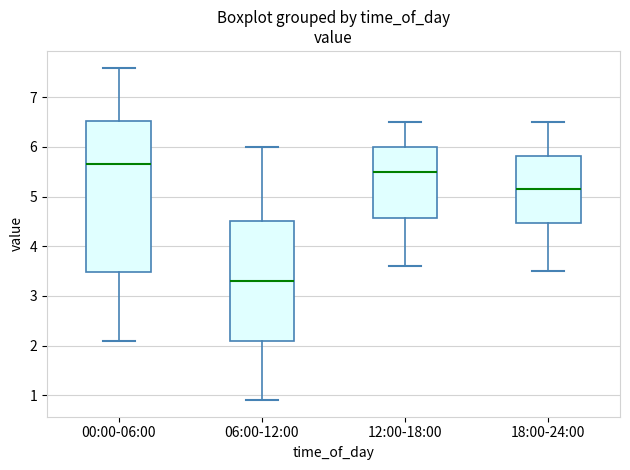

Which box's median line is the lowest?

06:00-12:00